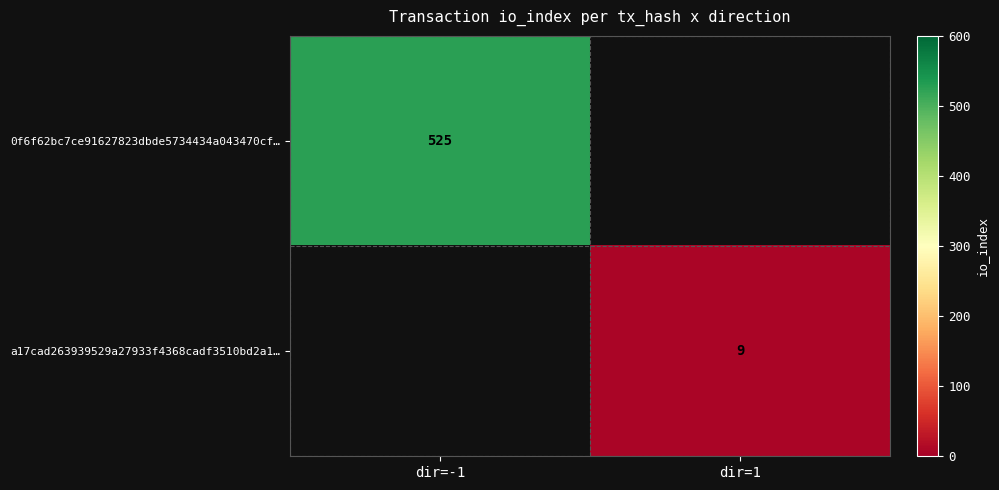

The value of 0f6f62bc7ce91627823dbde5734434a043470cf… at dir=-1 is 185. True or false?

False